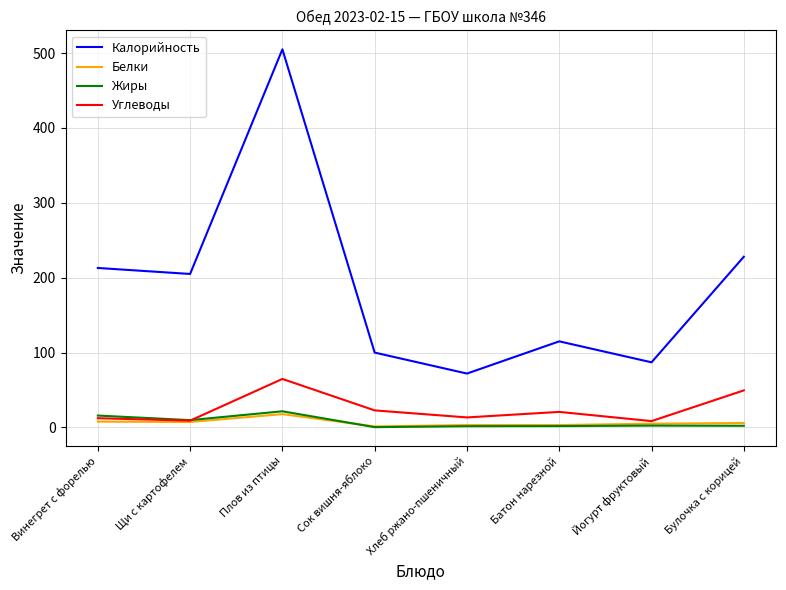

What is the minimum value for Калорийность?

72.0